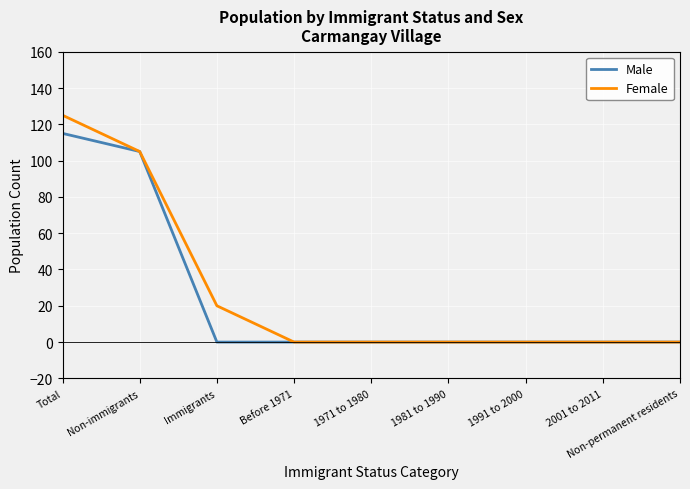

List the series in order of their overall mean, lowest first.

Male, Female